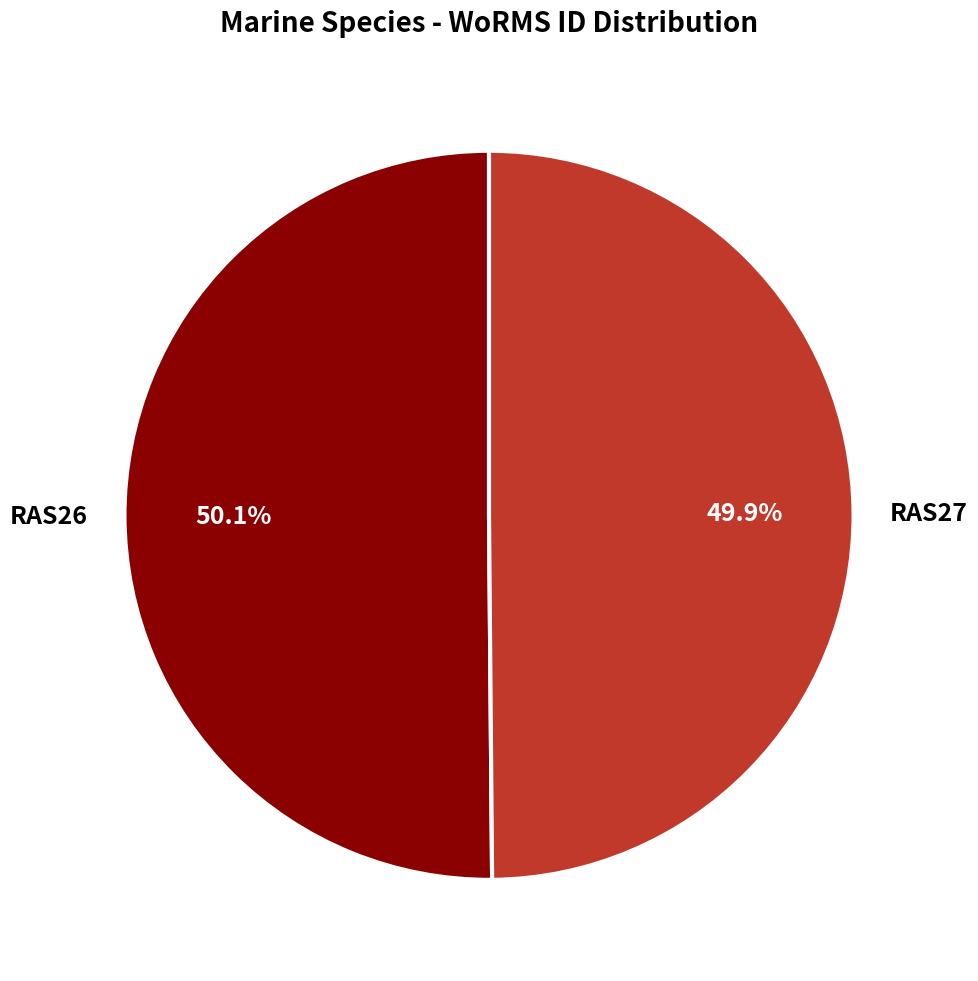

To the nearest percent, what portion does RAS26 represent?

50%